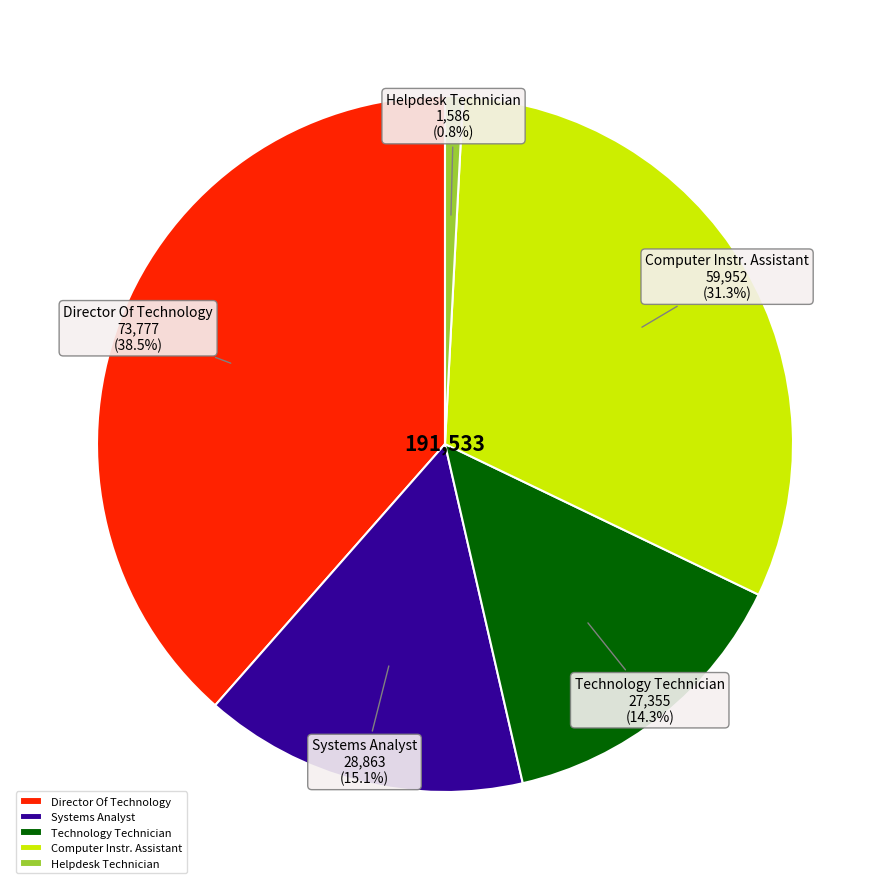

Rank the categories by value from lowest to highest.

Helpdesk Technician, Technology Technician, Systems Analyst, Computer Instr. Assistant, Director Of Technology